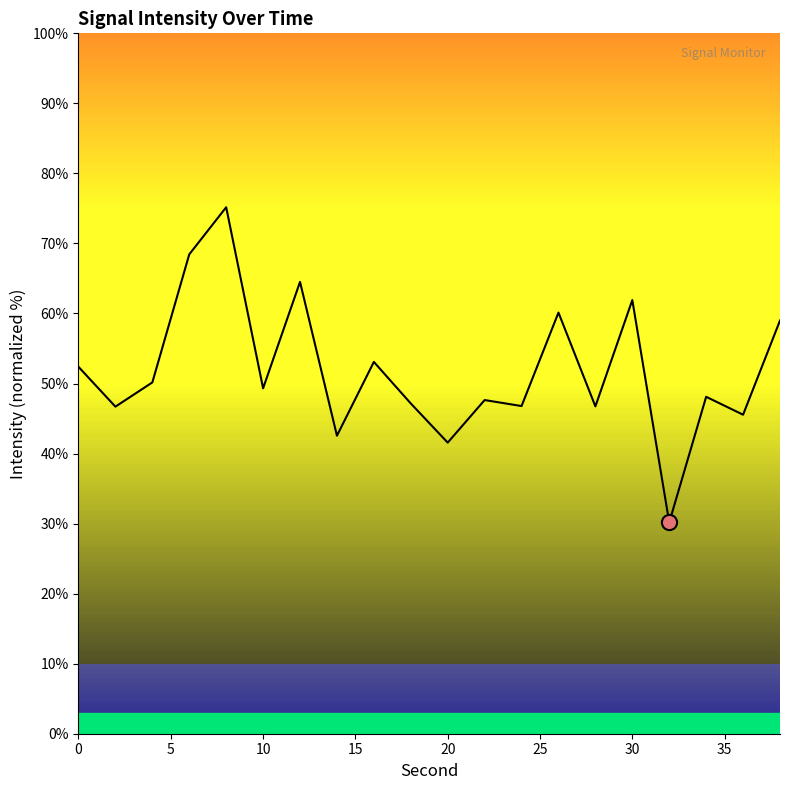

What is the minimum value shown in the chart?

30.2